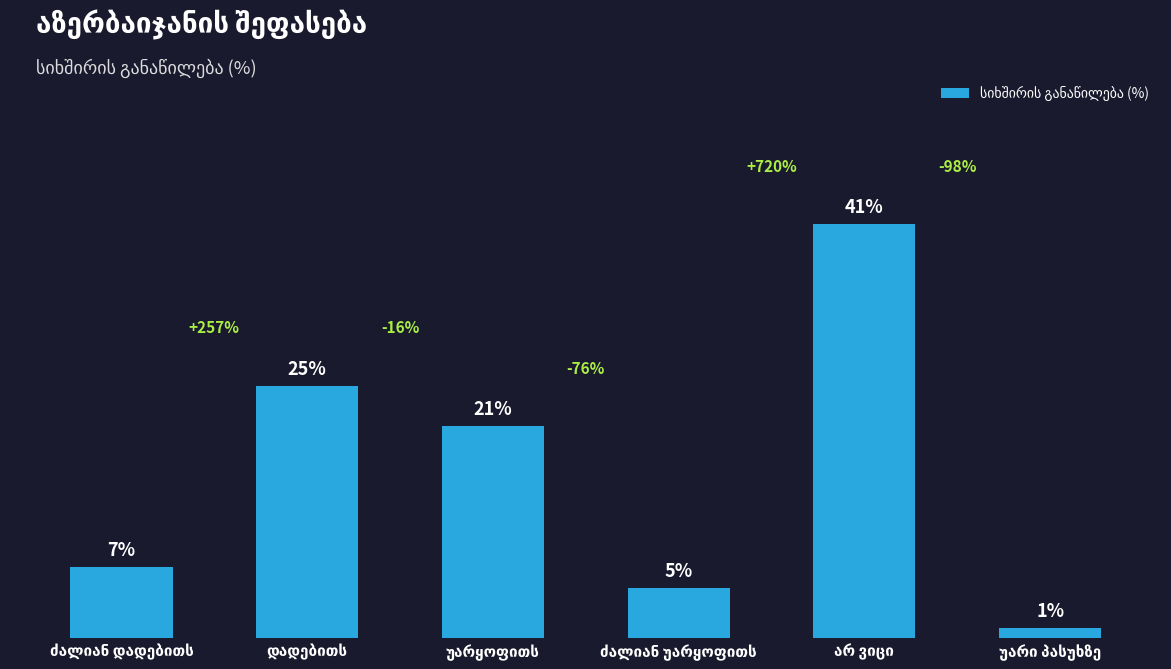

Is it true that the value at დადებითს is 25?

True